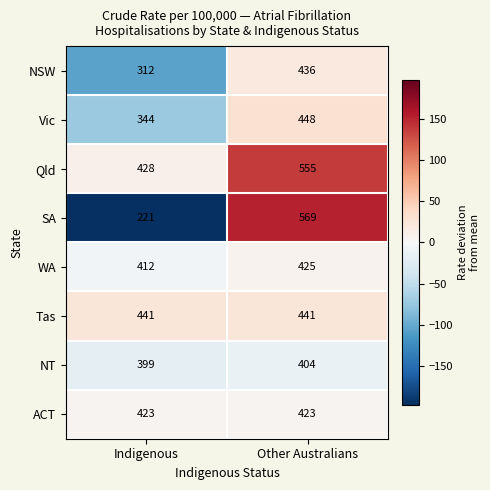

What is the sum of all Vic values?

792